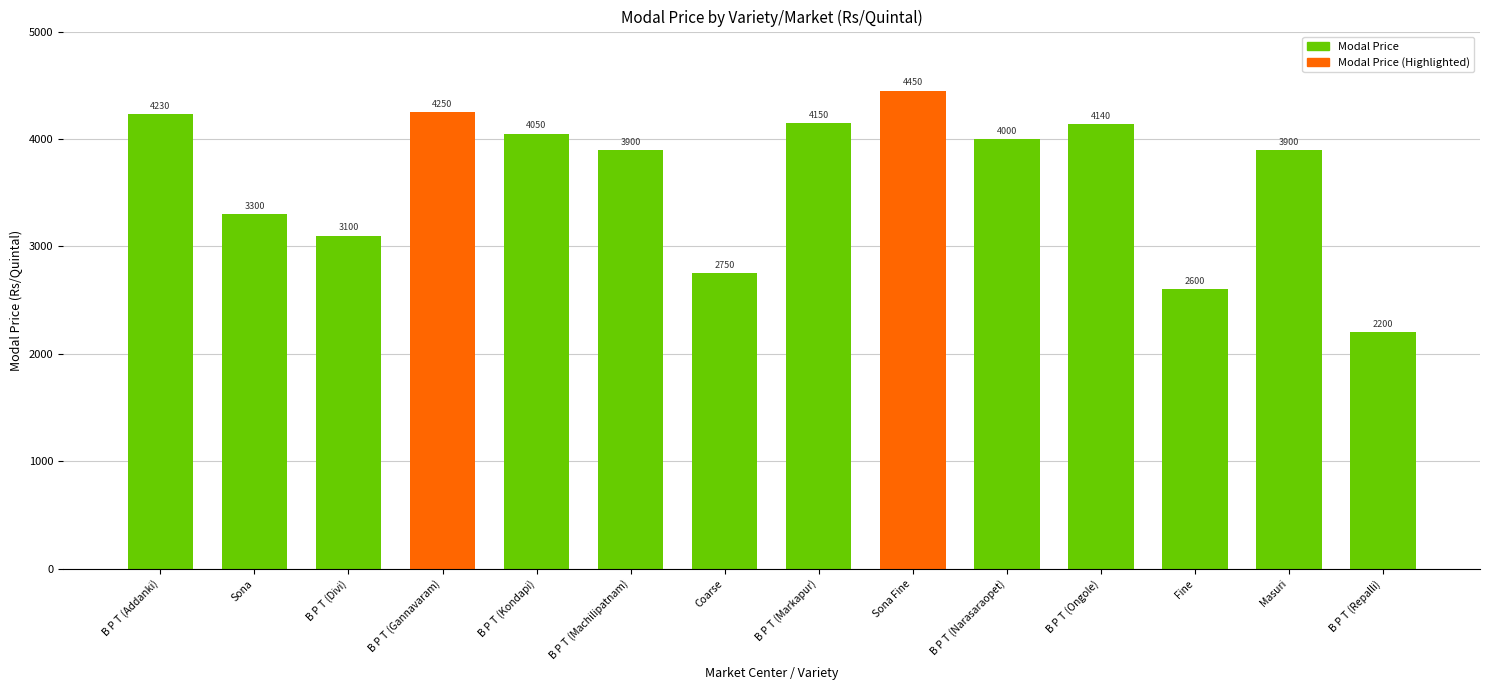

Between B P T (Markapur) and B P T (Kondapi), which is larger?

B P T (Markapur)